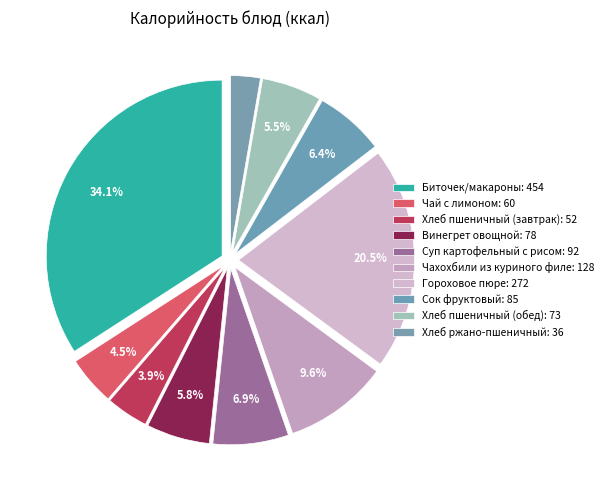

Is there a majority slice in this chart?

No